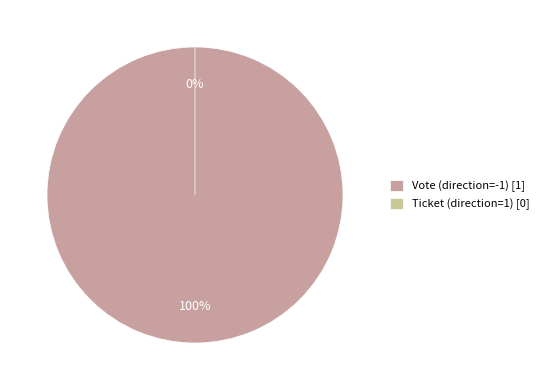

To the nearest percent, what portion does Vote (direction=-1) represent?

100%